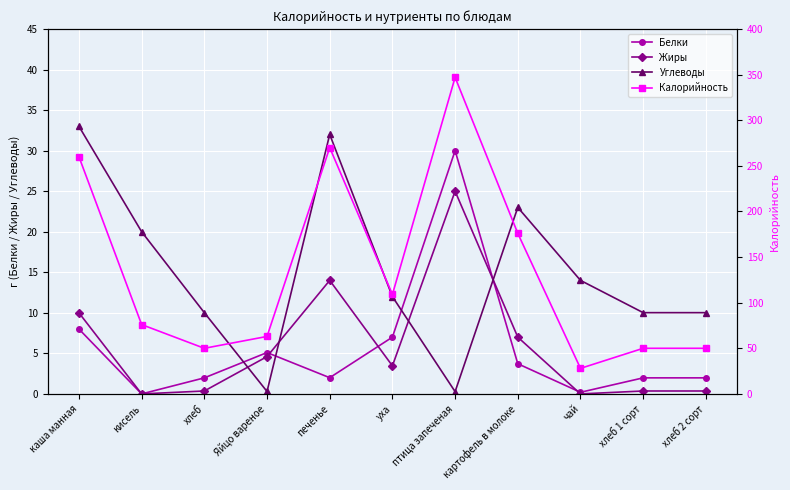

List the series in order of their peak value, lowest first.

Жиры, Белки, Углеводы, Калорийность